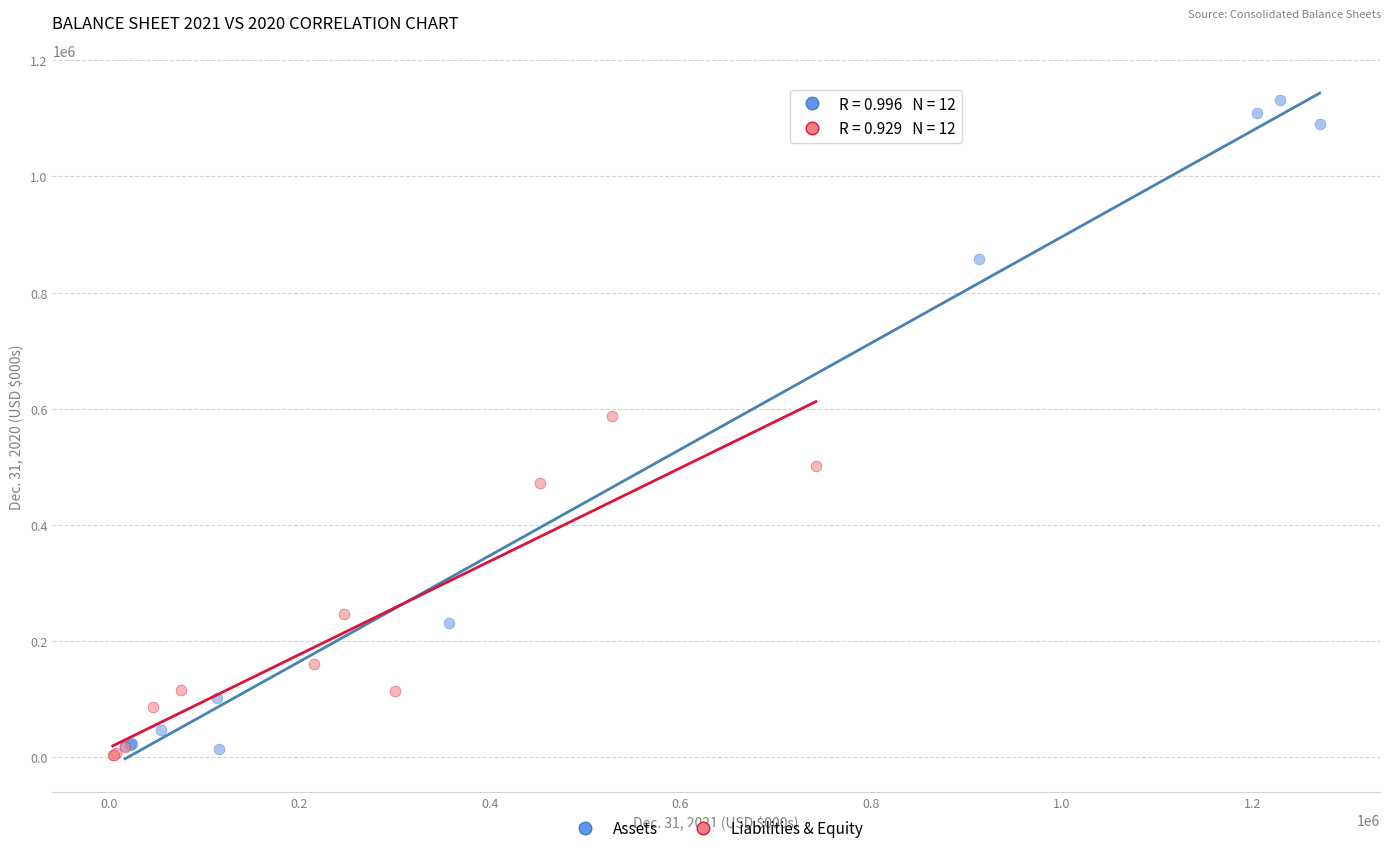

Which series reaches the minimum Y coordinate?

Liabilities & Equity